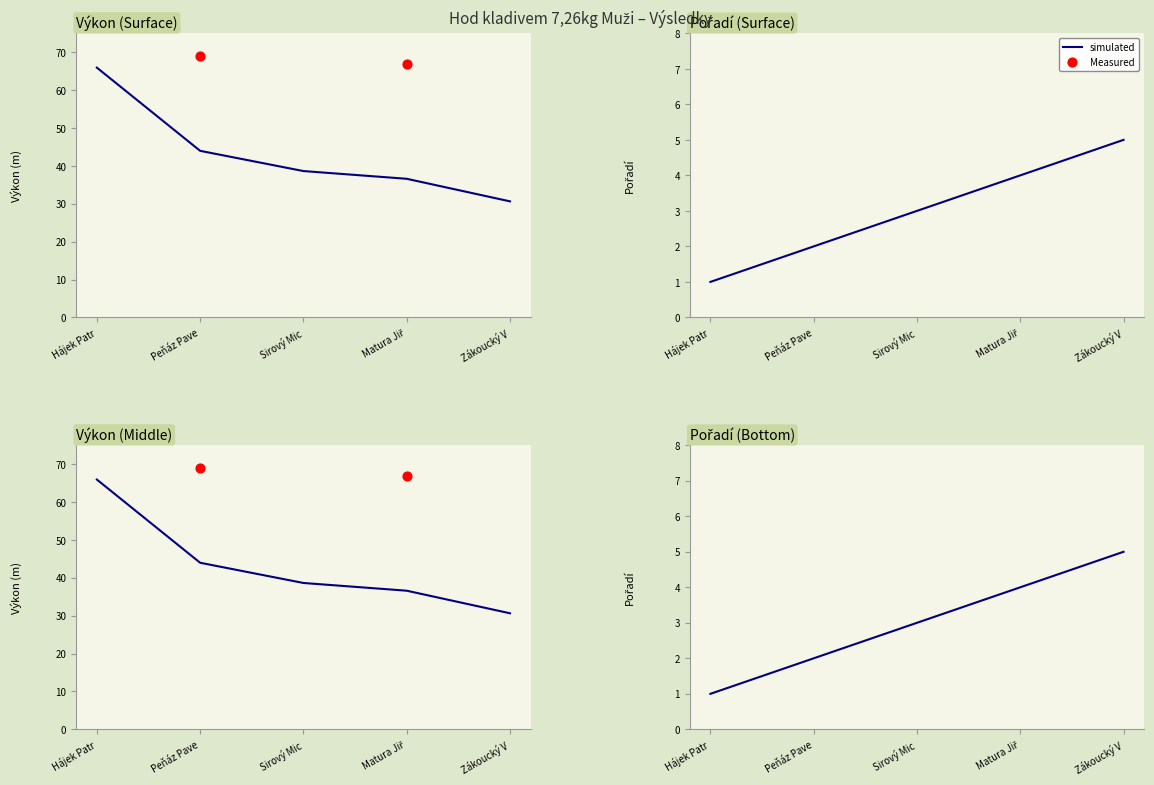

Which series contains the highest Y value?

Measured